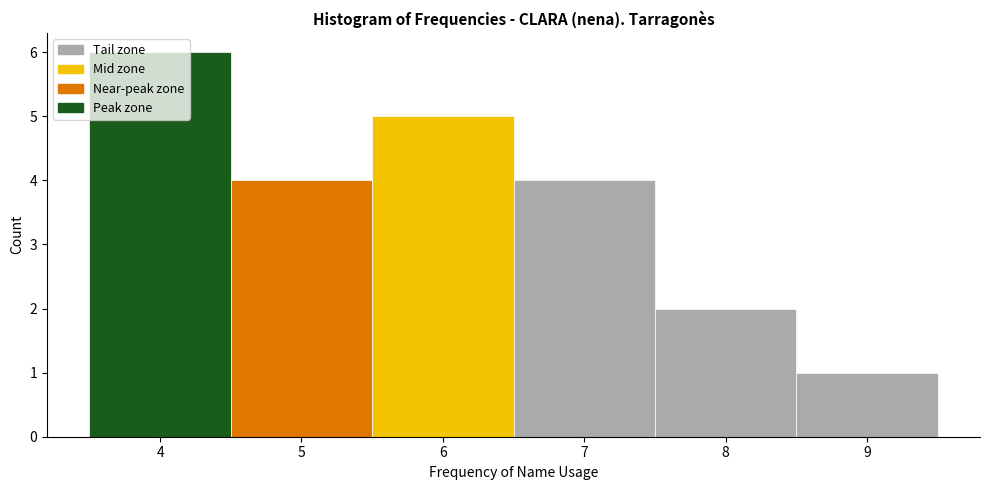

Reading left to right, transcribe this chart: for each bar, give the range it covers on the x-axis and its height. The values are not printed on the chart, so give them approximately, as read against the axis.

3.5 to 4.5: 6
4.5 to 5.5: 4
5.5 to 6.5: 5
6.5 to 7.5: 4
7.5 to 8.5: 2
8.5 to 9.5: 1